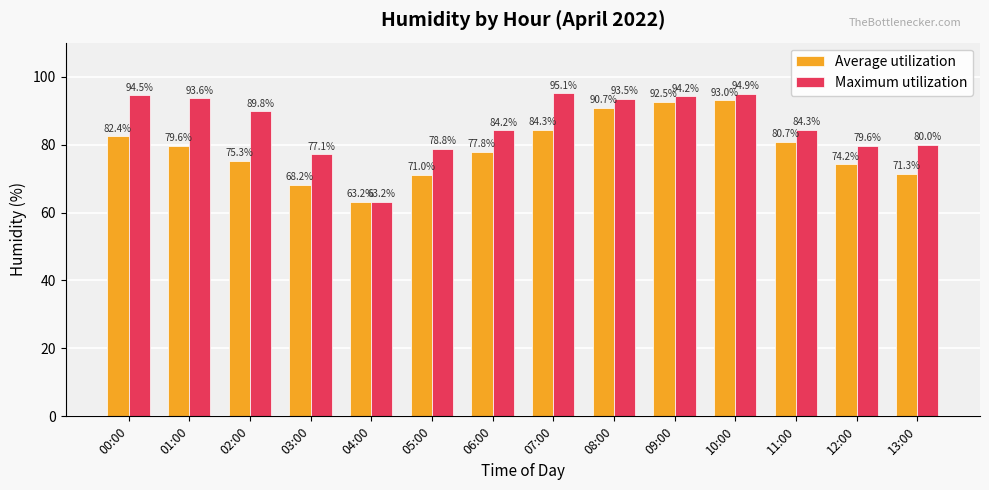

What is the total value across all series at 10:00?

187.9